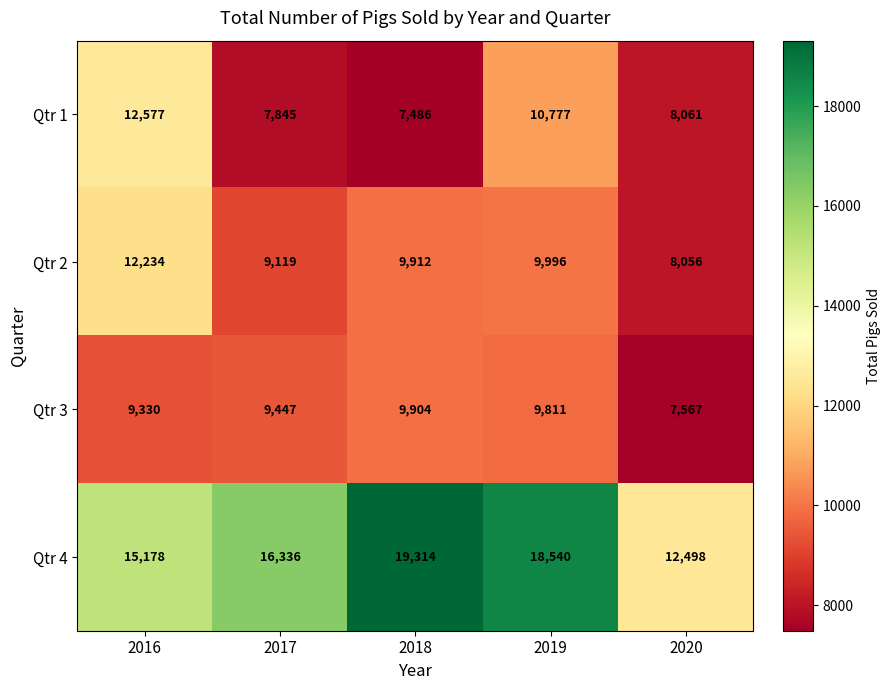

The Qtr 4 series shows 3980 at 2017. True or false?

False